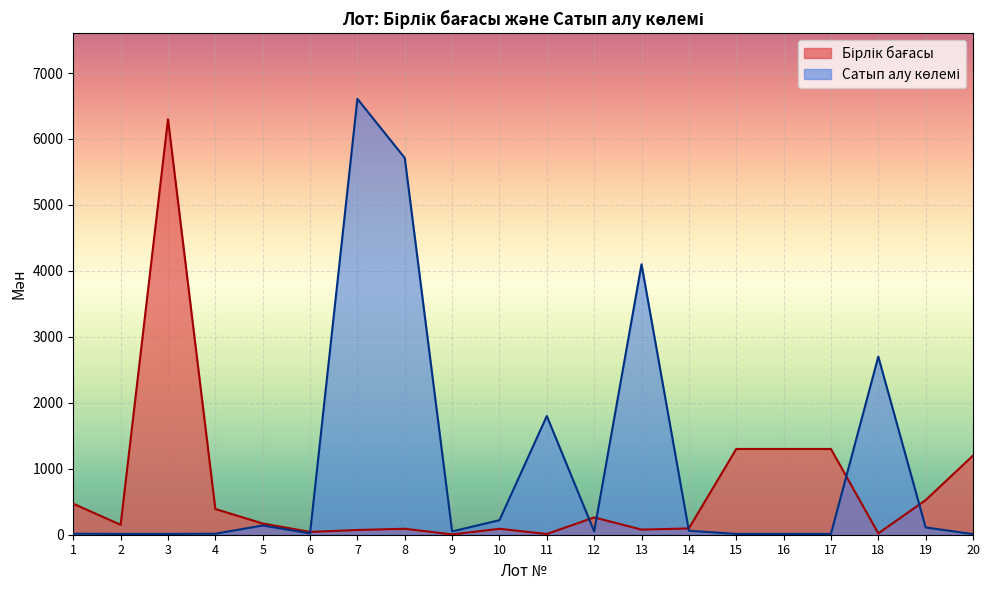

How many interior local peaks does the Сатып алу көлемі series have?

5